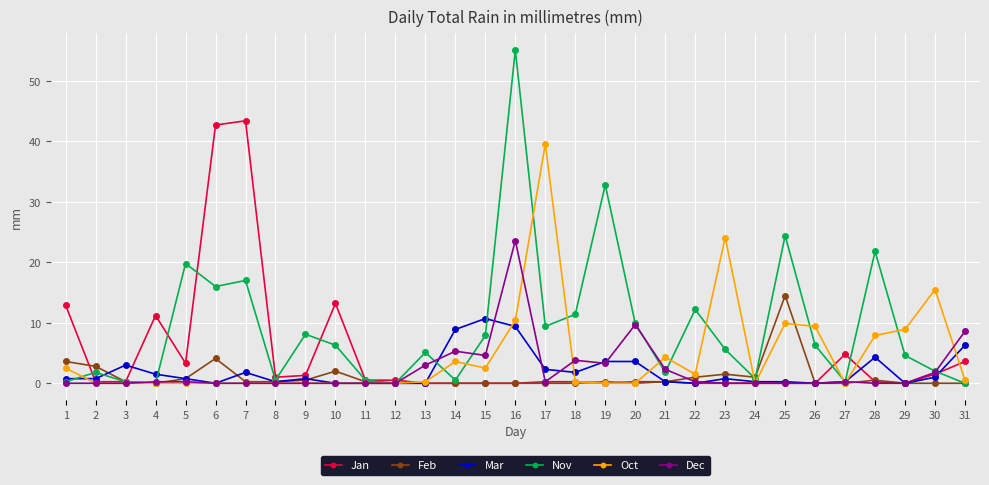

What are all the series names shown in the legend?

Jan, Feb, Mar, Nov, Oct, Dec